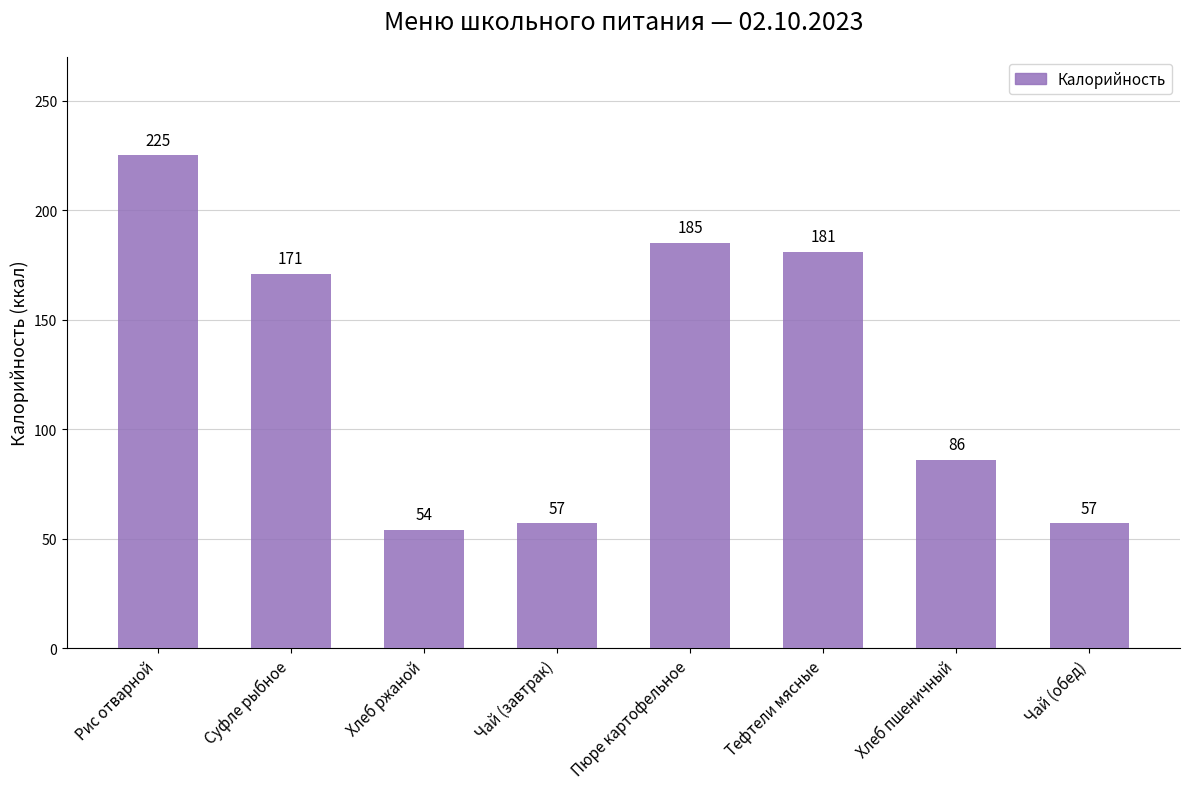

What is the maximum value shown in the chart?

225